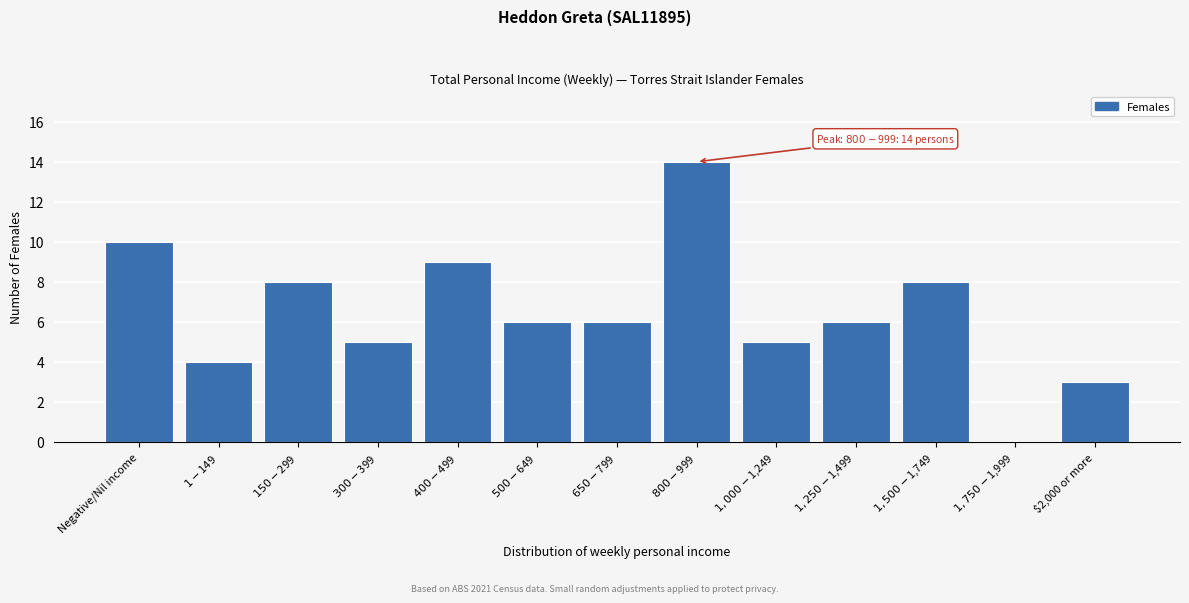

What is the sum of all values?

84